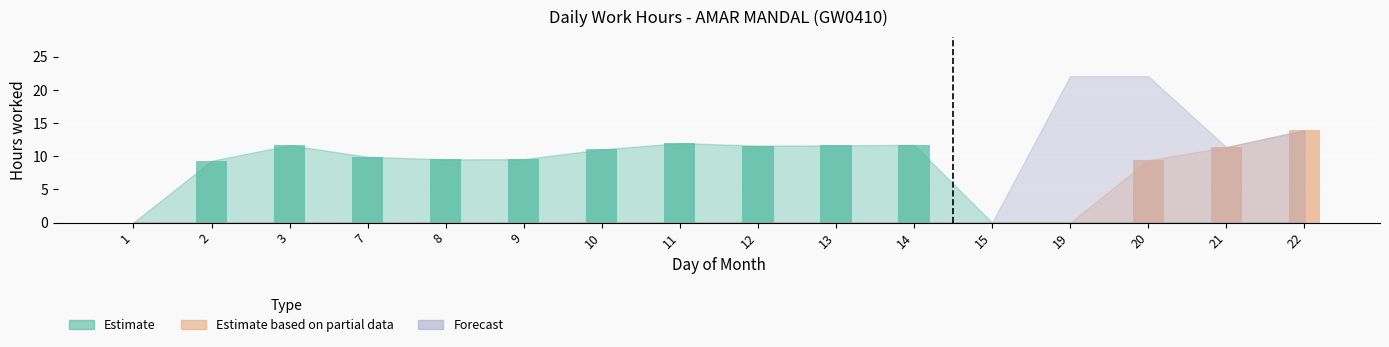

Where is Estimate based on partial data nearest to the value 6?

20